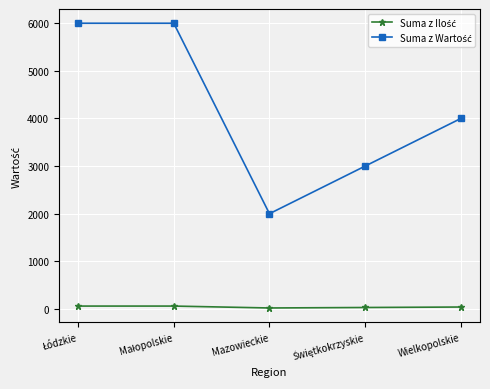

What is the label of the 3rd point from the right?

Mazowieckie